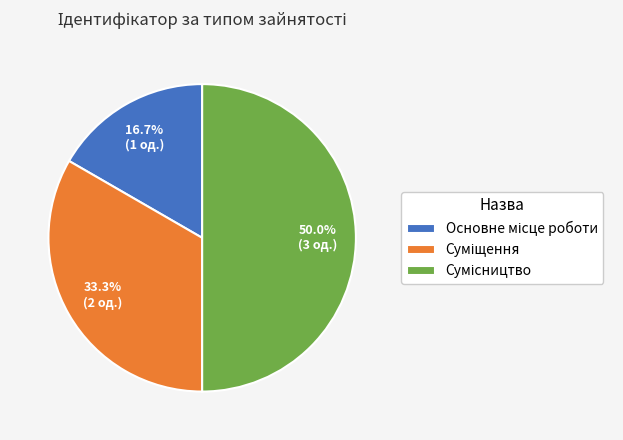

Which slice is the smallest?

Основне місце роботи